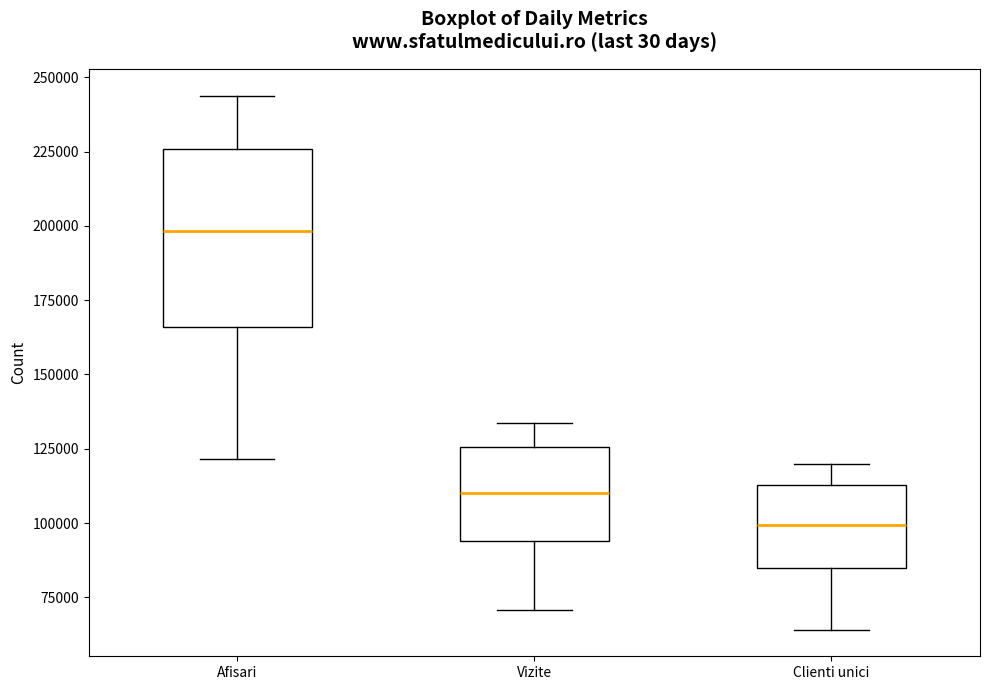

Where does the median line of the box for Clienti unici sit on the y-axis? The values are not printed on the chart, so give them approximately, as read against the axis.

100000